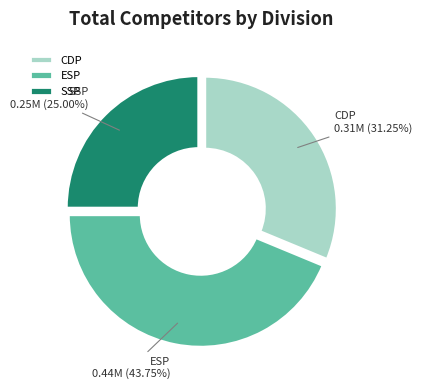

Count the number of slices in the pie.

3